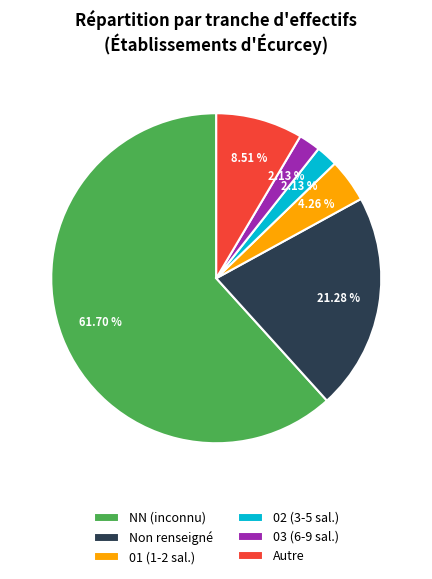

Is NN (inconnu) the majority of the pie?

Yes